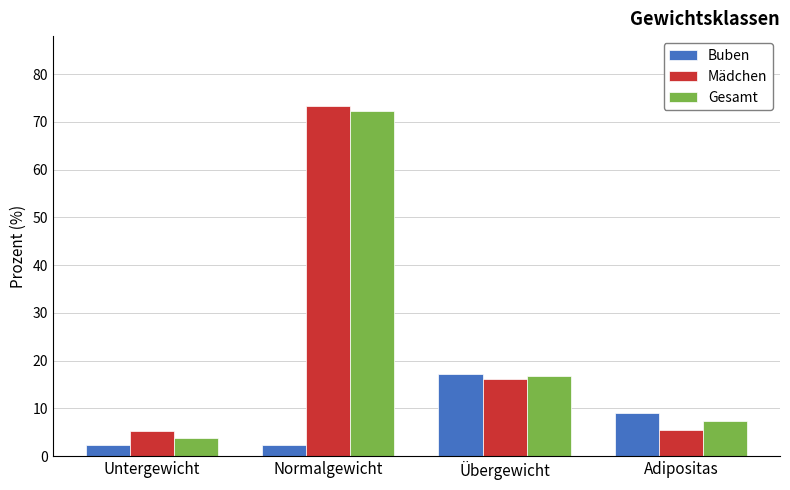

What is the lowest value of the Mädchen series?

5.2